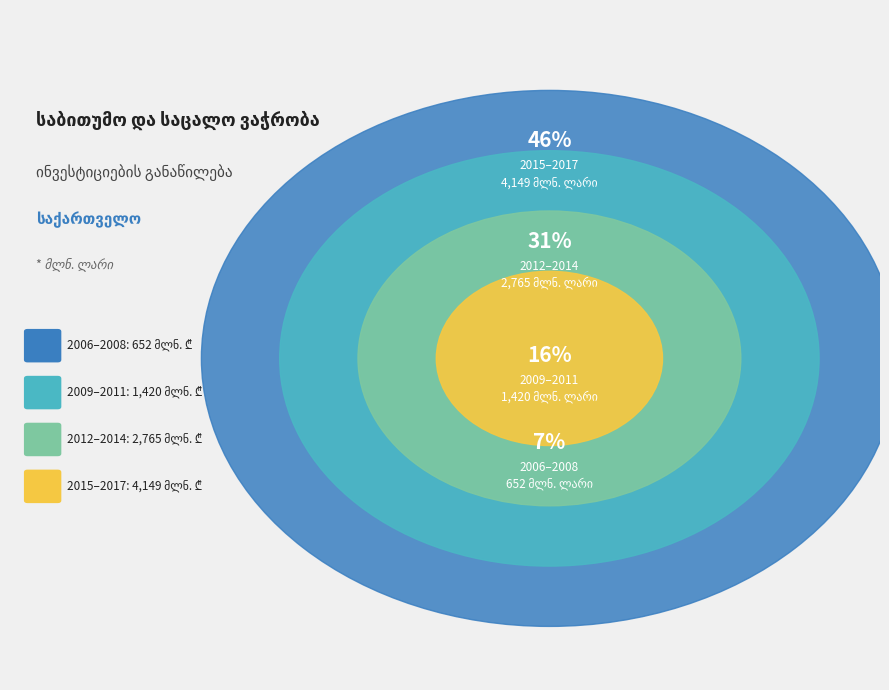

What is the largest slice in the pie chart?

2017